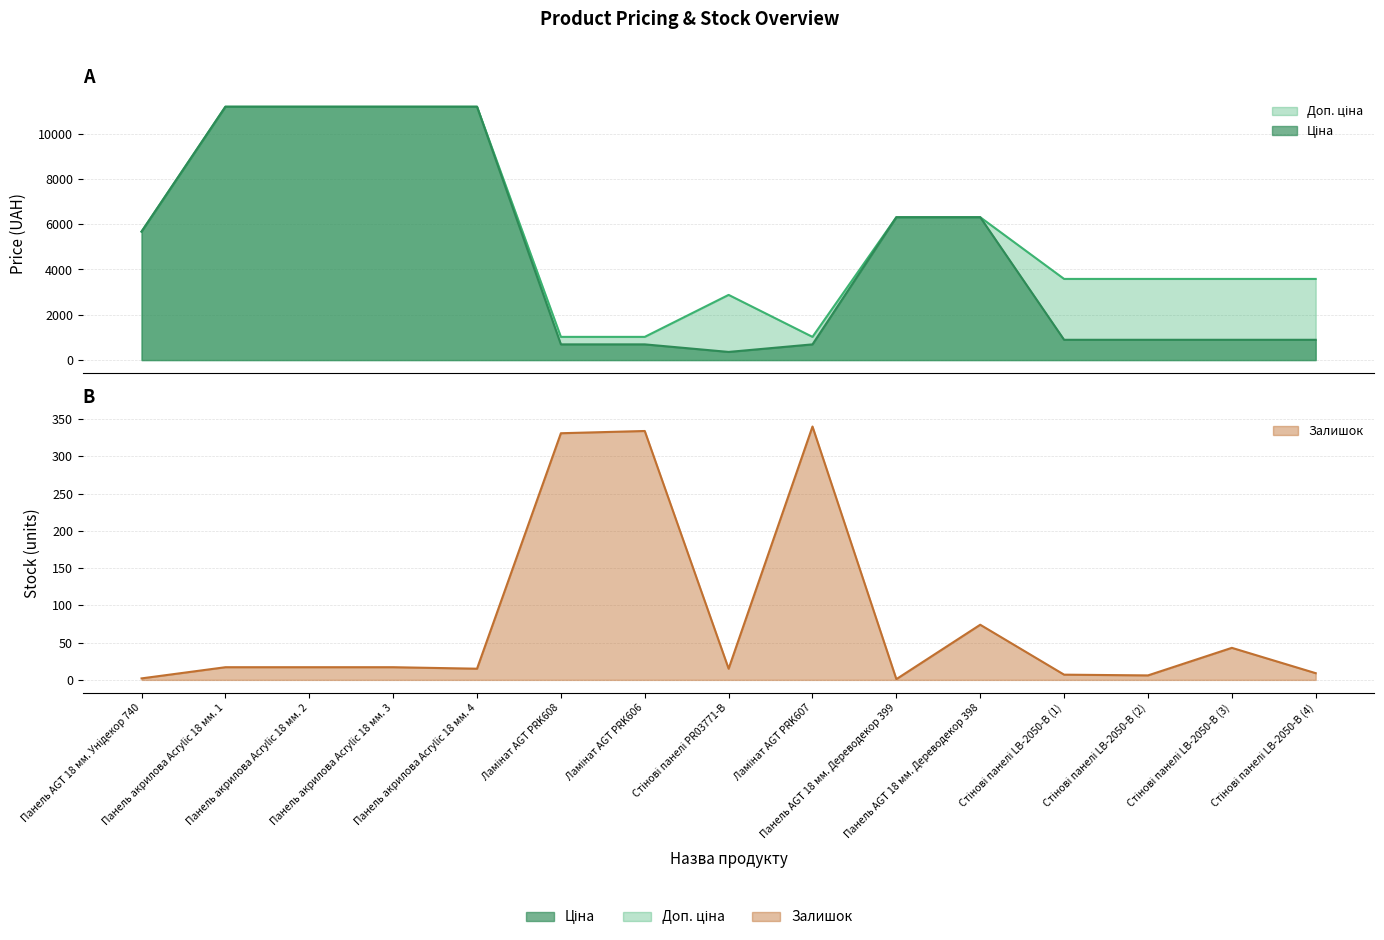

Between Ламінат AGT PRK606 and Стінові панелі LB-2050-В (4), which series saw the biggest shift?

Доп. ціна